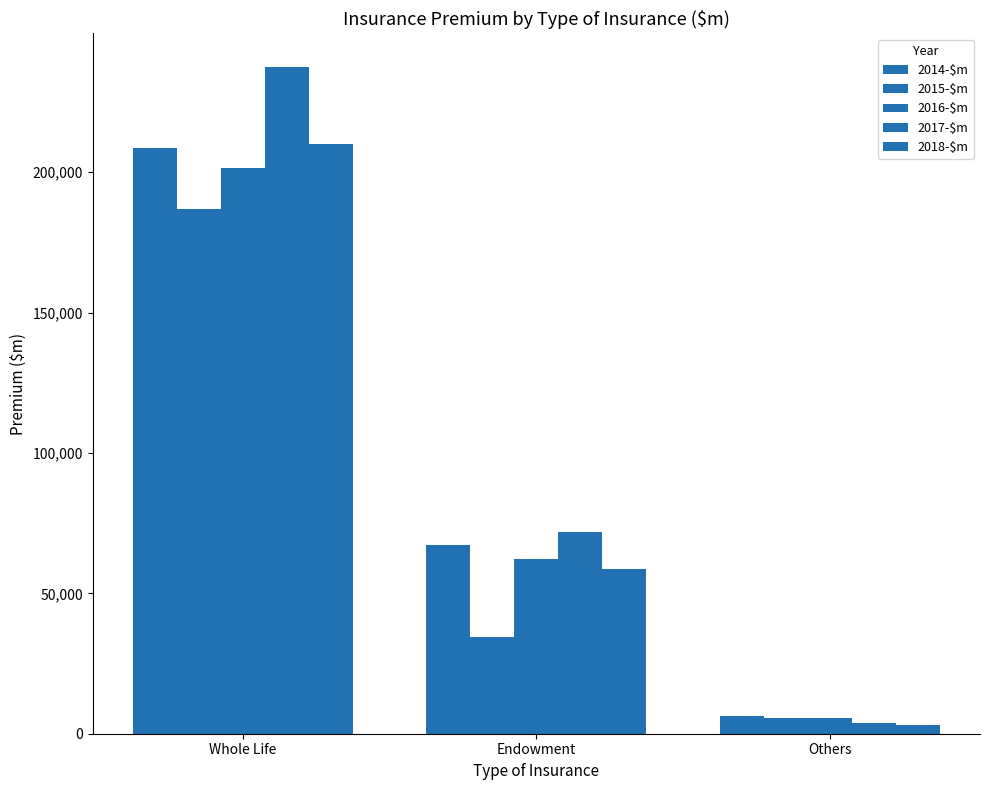

Where does the 2015-$m series first go above 34581?

Whole Life